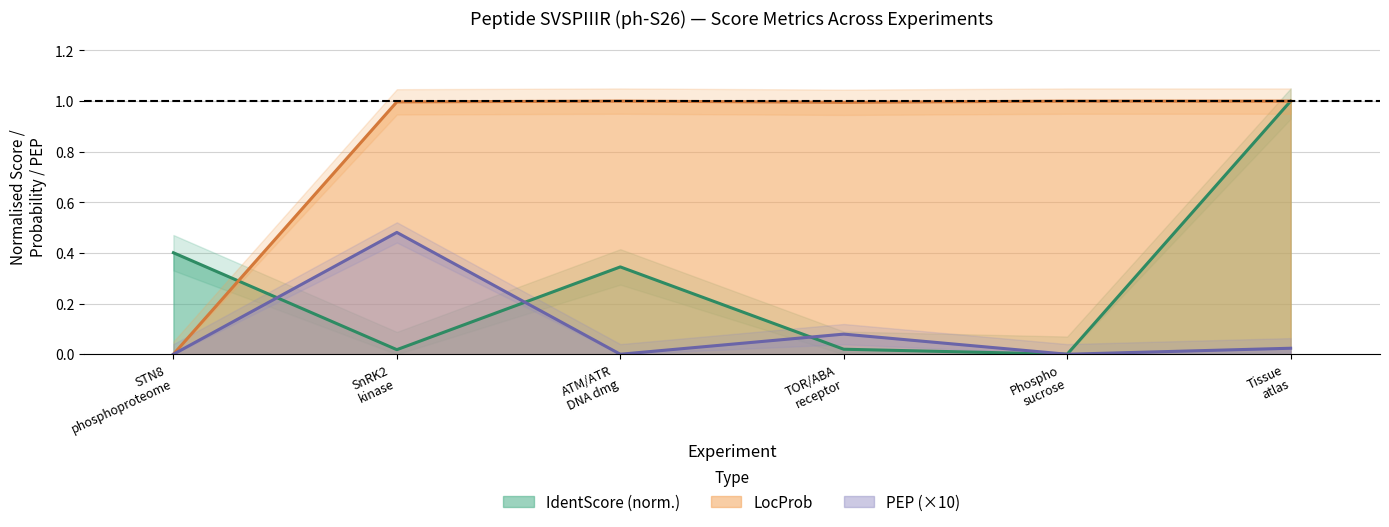

What is the maximum value for IdentScore (norm.)?

1.0